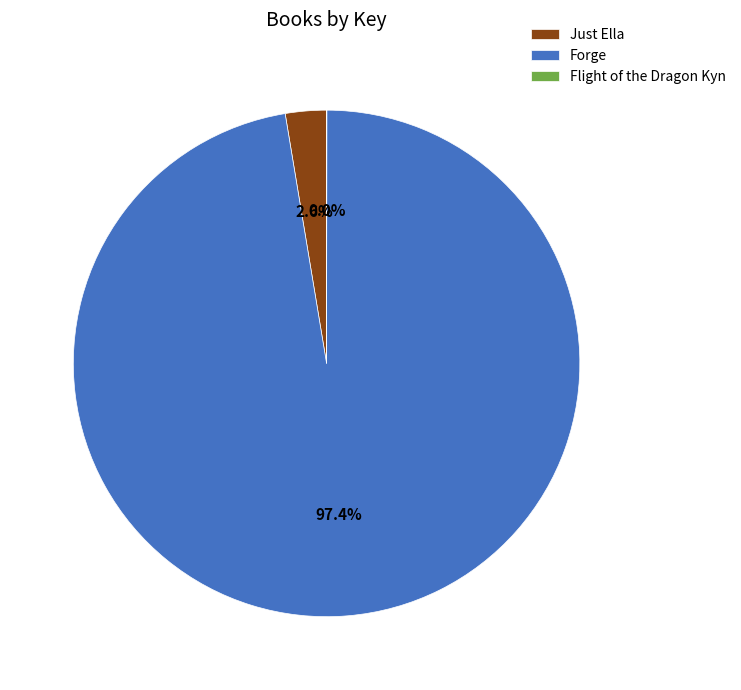

Which has a higher value, Forge or Just Ella?

Forge